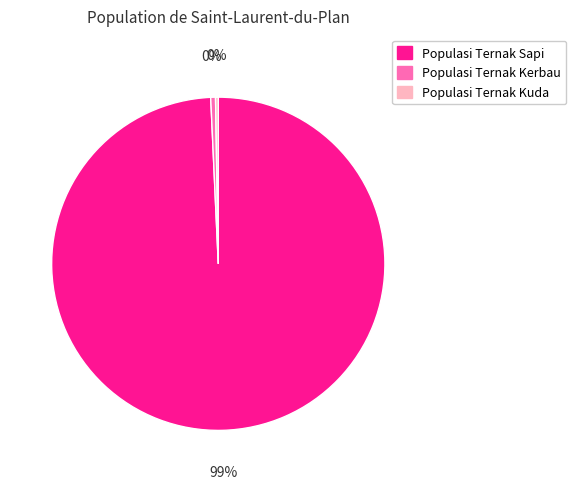

What is the majority slice?

Populasi Ternak Sapi